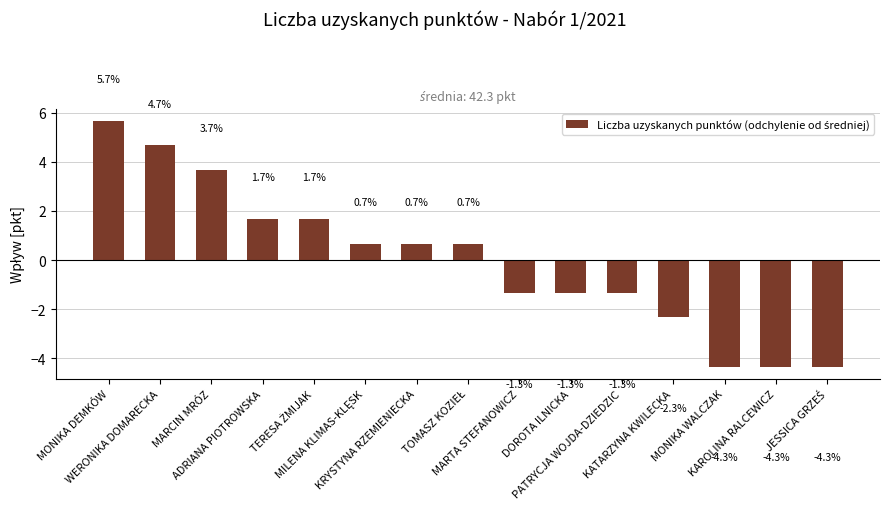

What is the maximum value shown in the chart?

5.7